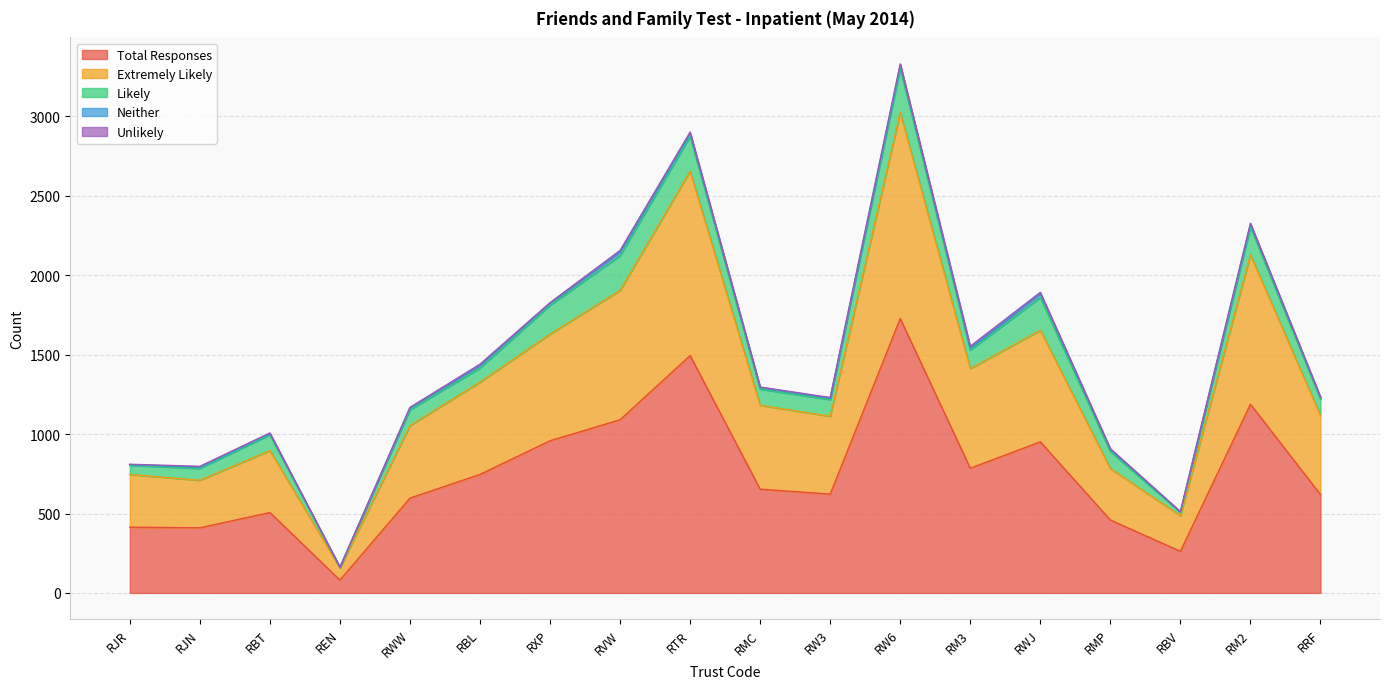

What is the total value across all series at RJR?

810